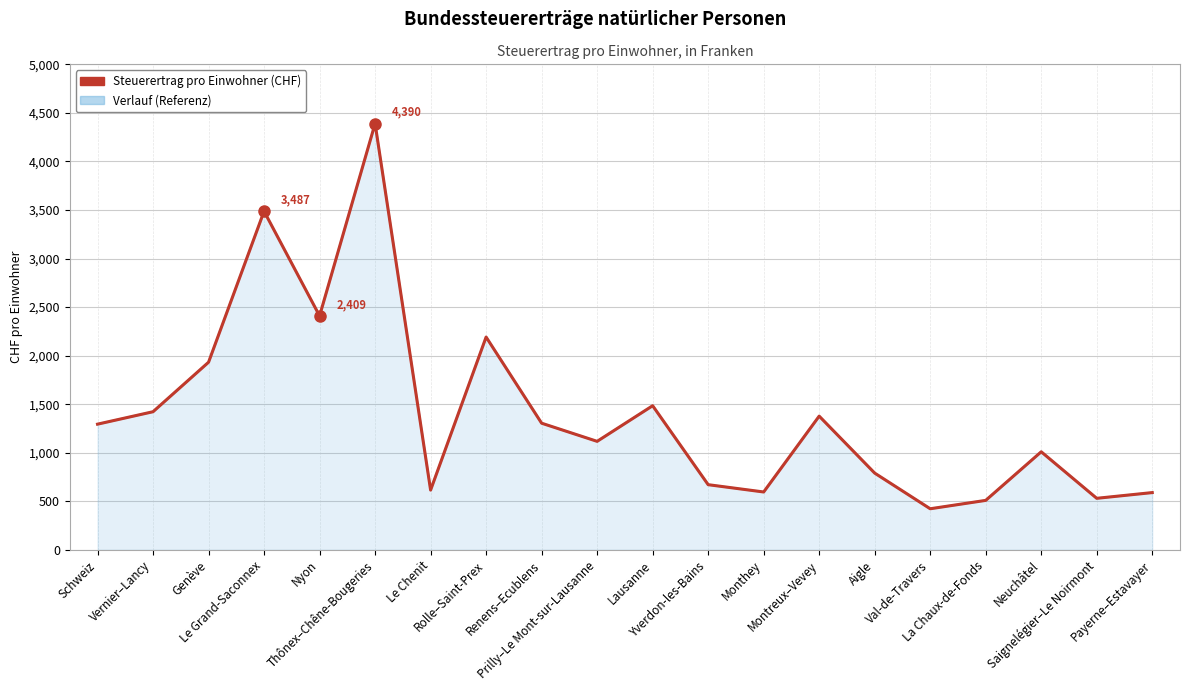

Which label corresponds to the smallest value in the chart?

Val-de-Travers